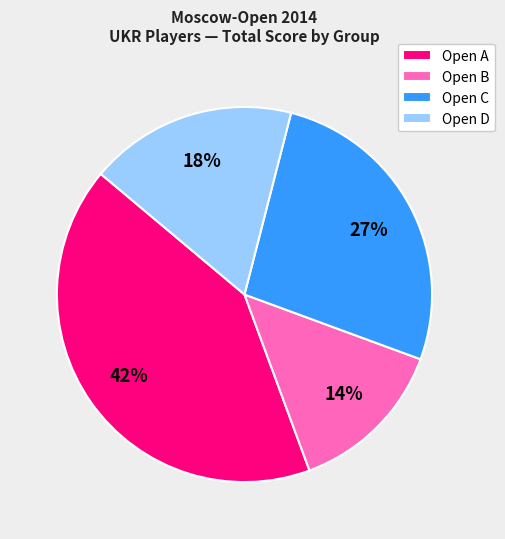

Count the number of slices in the pie.

4